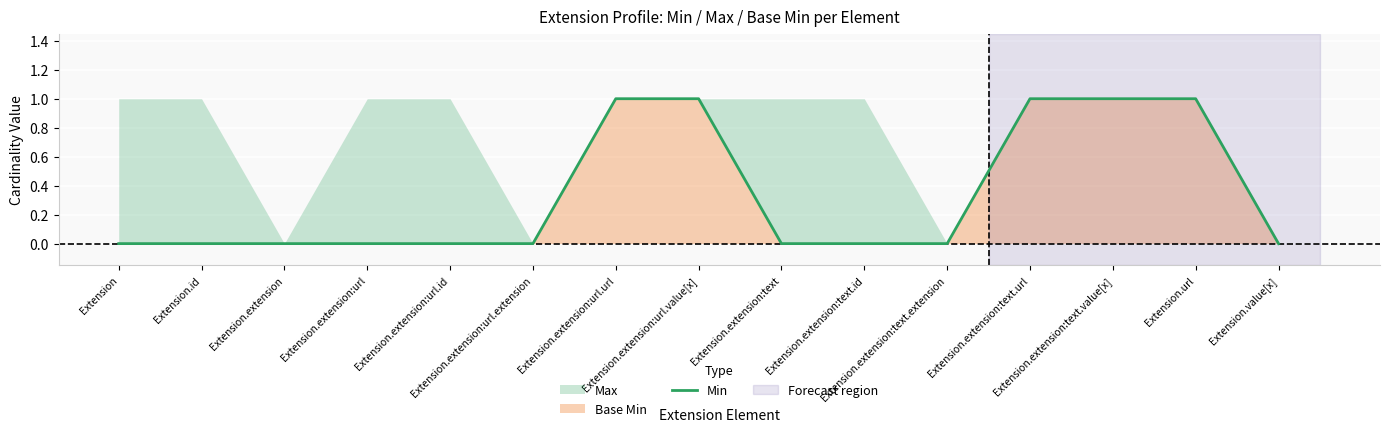

How many values exceed 0?

5